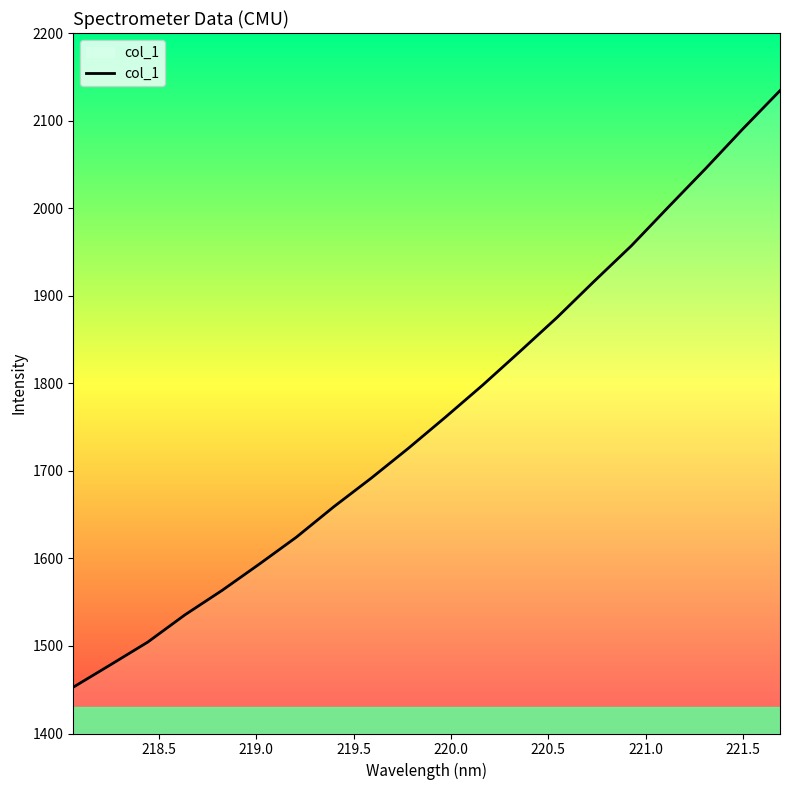

What is the smallest value displayed?

1452.9